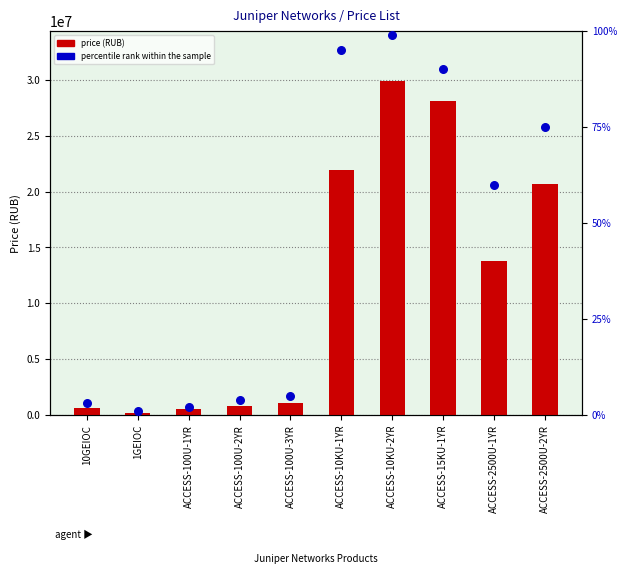

What are all the series names shown in the legend?

price (RUB), percentile rank within the sample